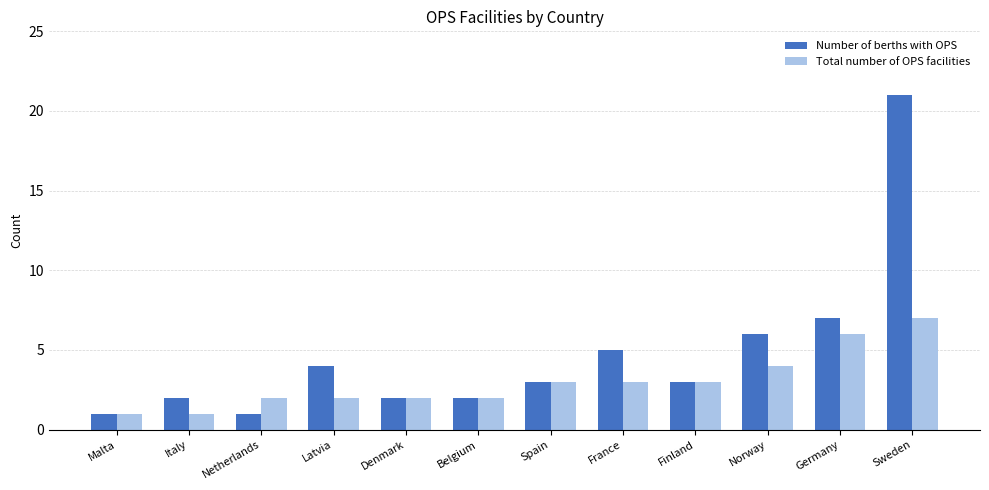

Which category has the highest value in the Total number of OPS facilities series?

Sweden